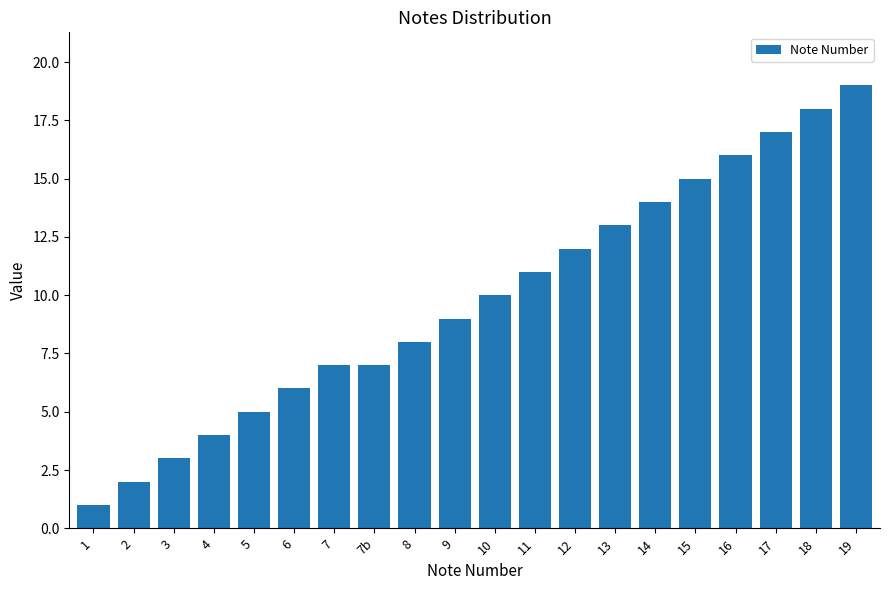

Reading left to right, list all the values displayed in this chart.

1	2	3	4	5	6	7	7	8	9	10	11	12	13	14	15	16	17	18	19